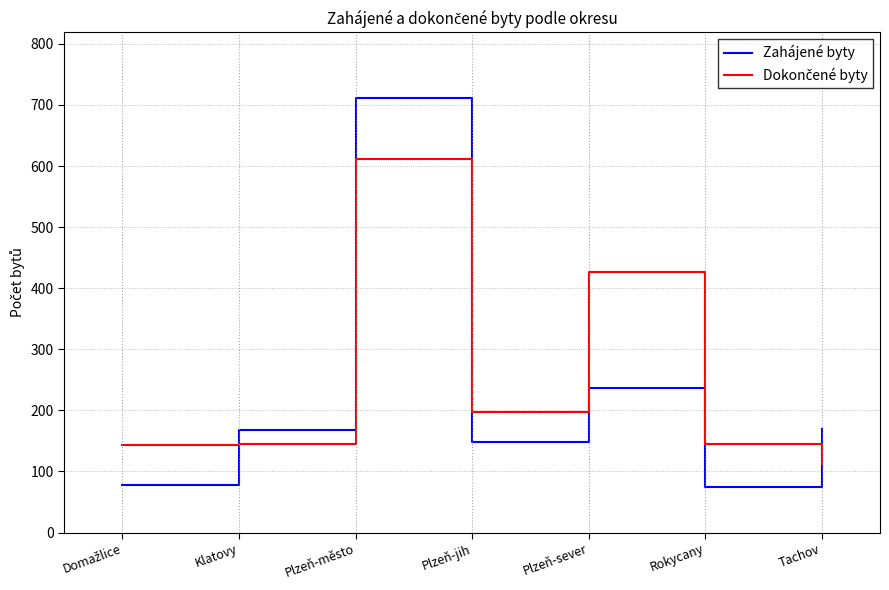

What is the total value across all series at Plzeň-sever?

662